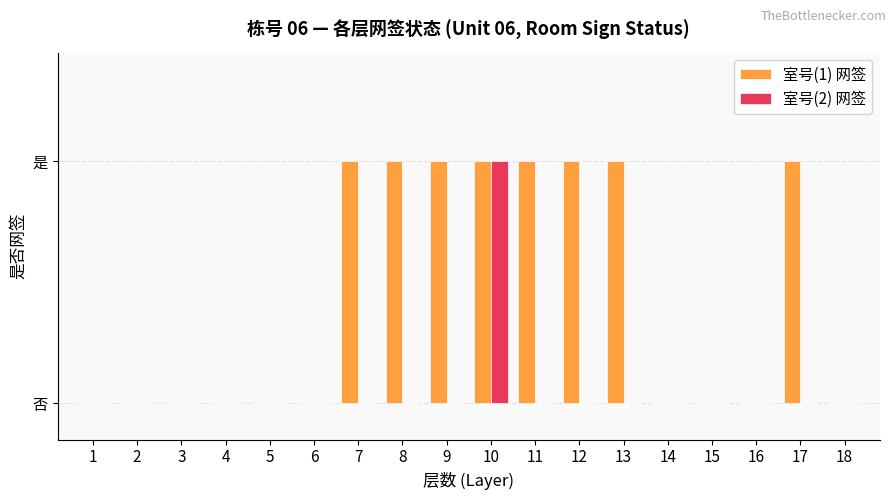

What are all the series names shown in the legend?

室号(1) 网签, 室号(2) 网签